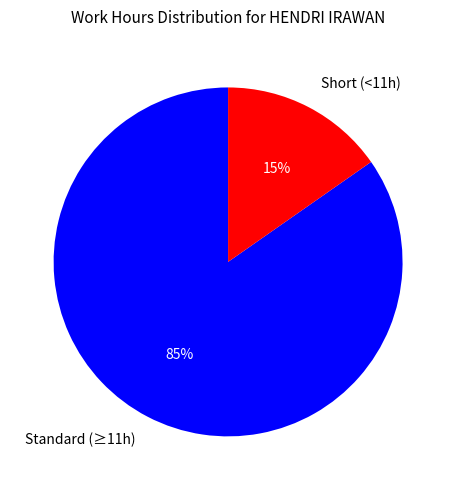

What is the smallest slice in the pie chart?

Short (<11h)